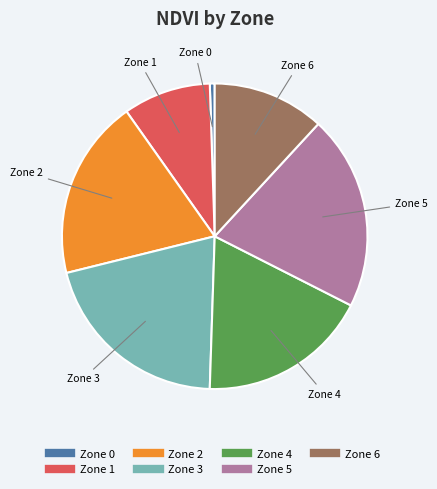

Which category has the smallest portion of the pie?

Zone 0